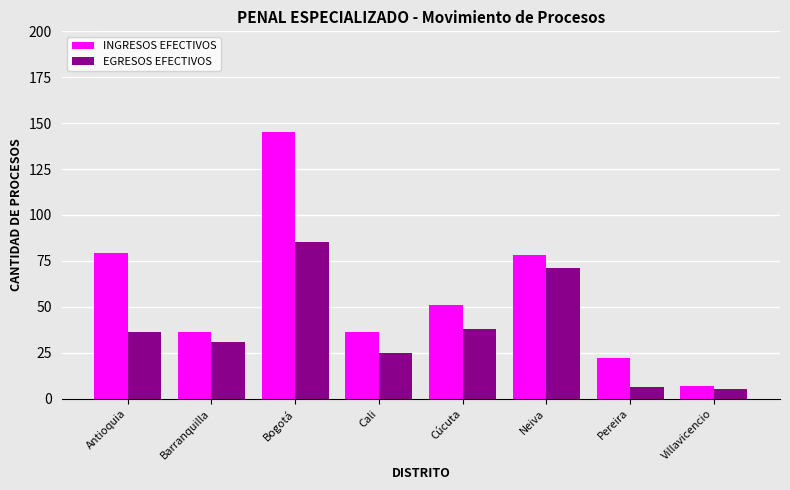

How many categories are shown in the chart?

8